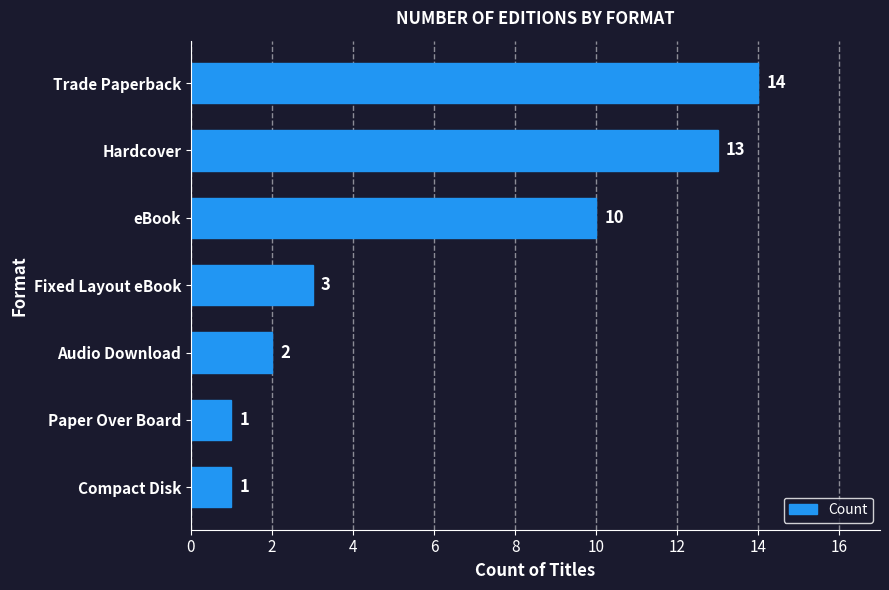

How many data points are less than 3?

3